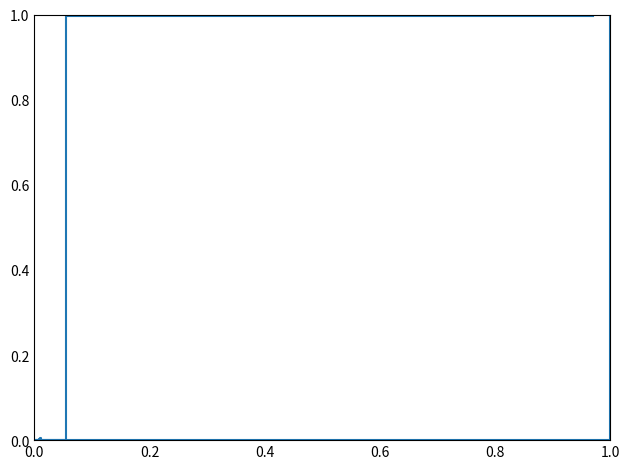

Count the number of data series in this chart.

1